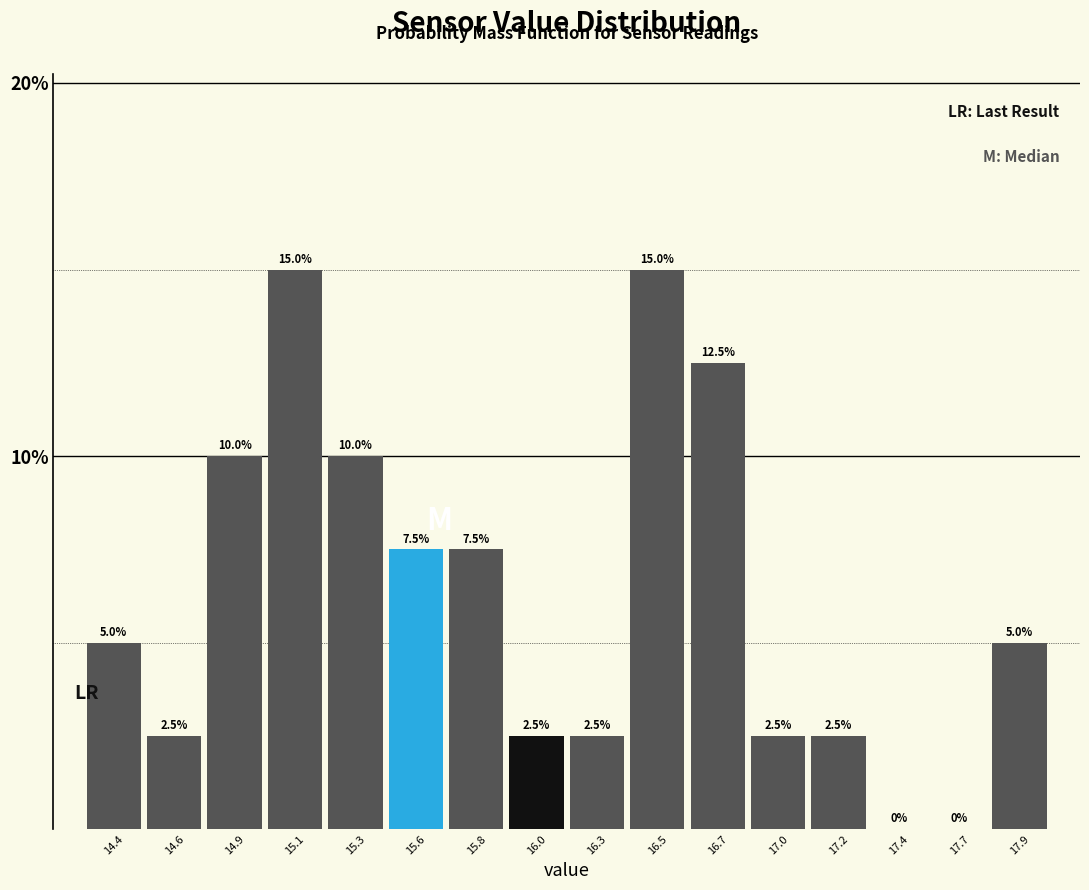

Are the bars horizontal?

No